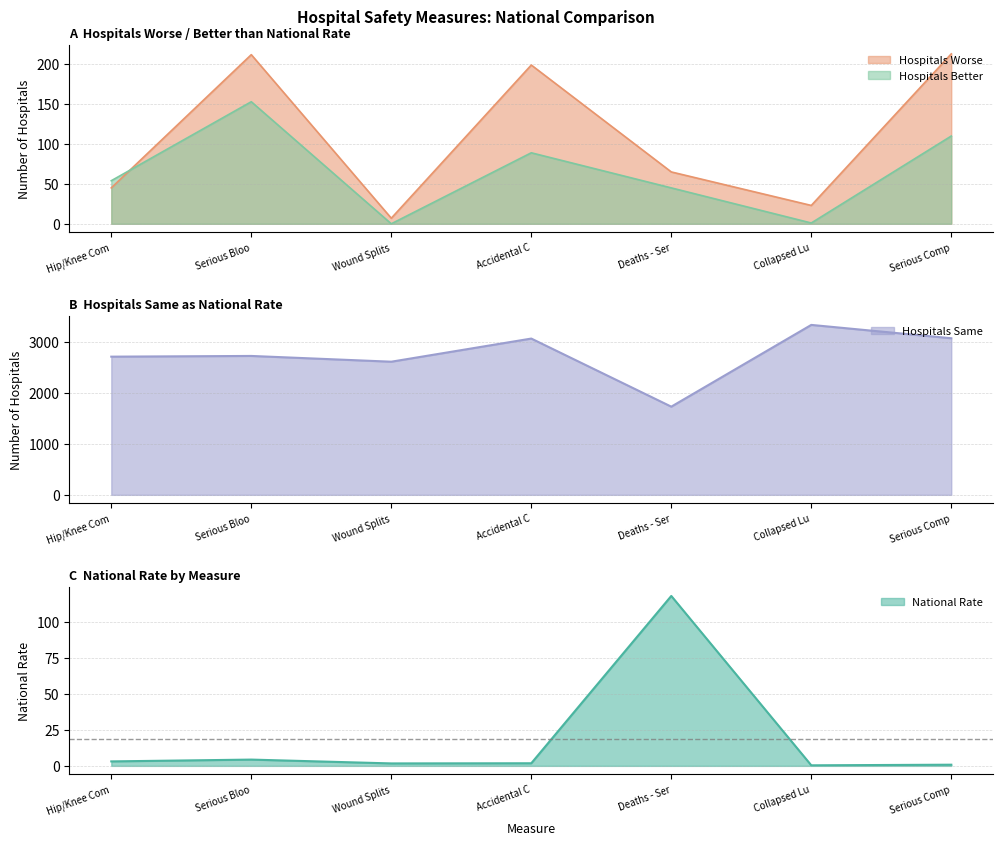

What is the approximate value of Hospitals Better at Serious Comp?

110